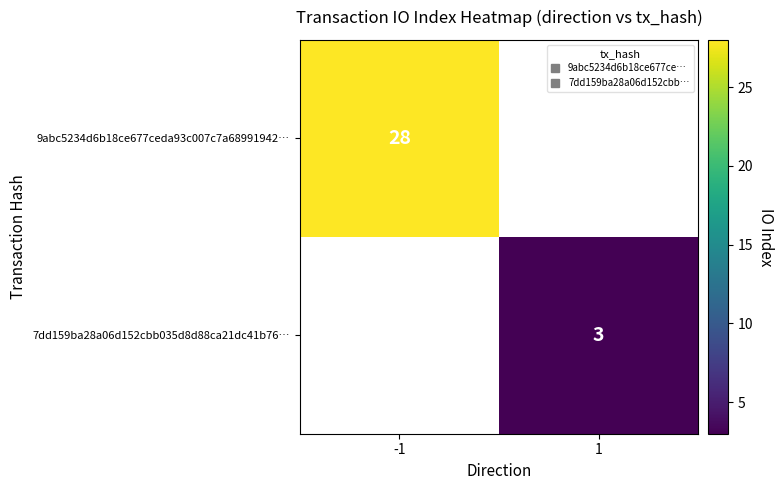

Which series has the largest range (max minus min)?

9abc5234d6b18ce677ceda93c007c7a68991942…